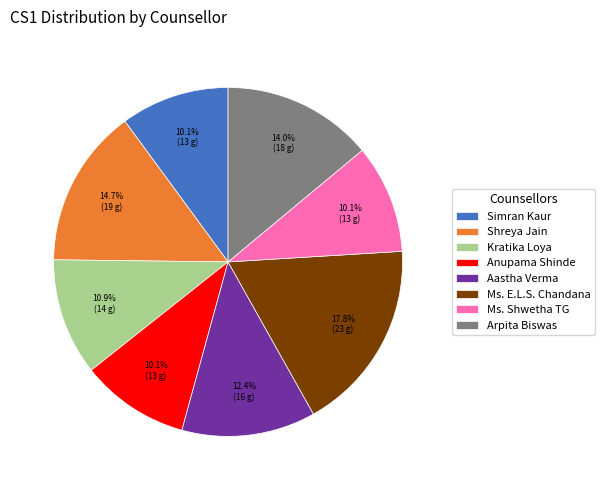

Which slice is the largest?

Ms. E.L.S. Chandana